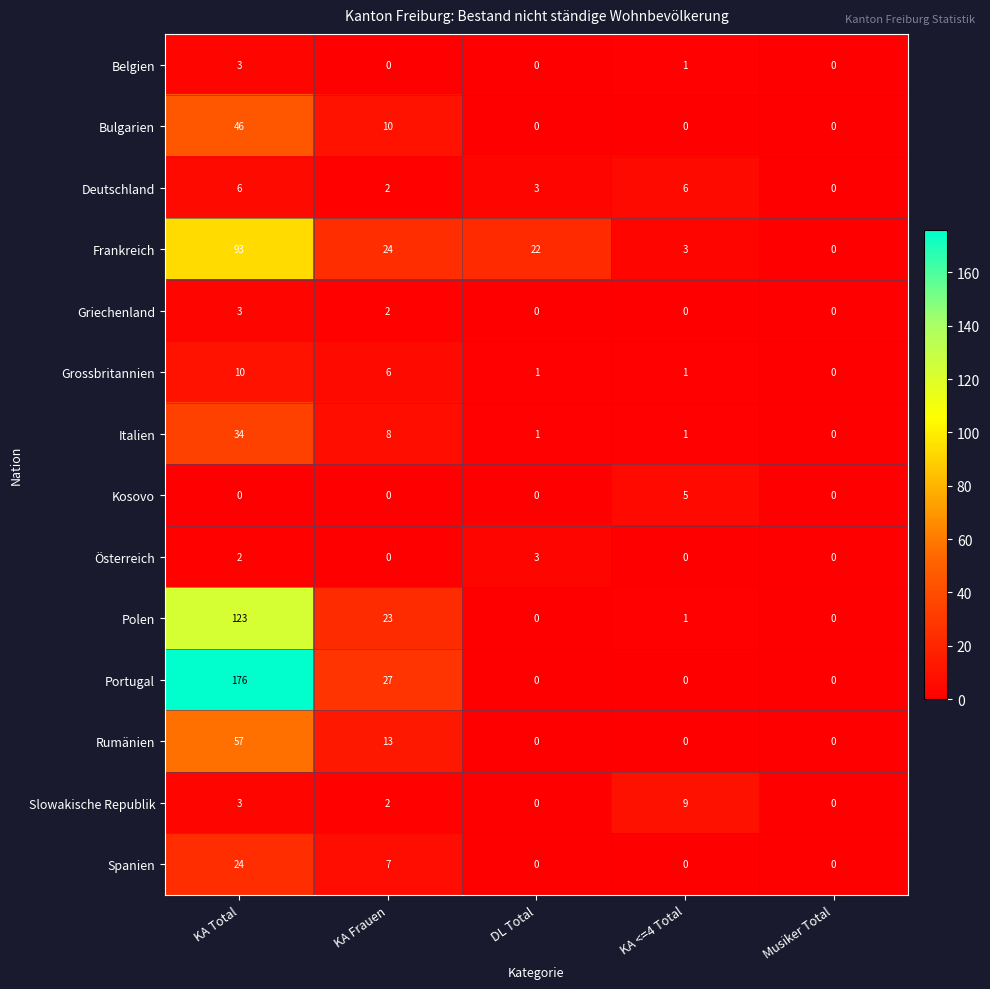

Is the value of Bulgarien at KA Frauen greater than the value of Frankreich at KA <=4 Total?

Yes